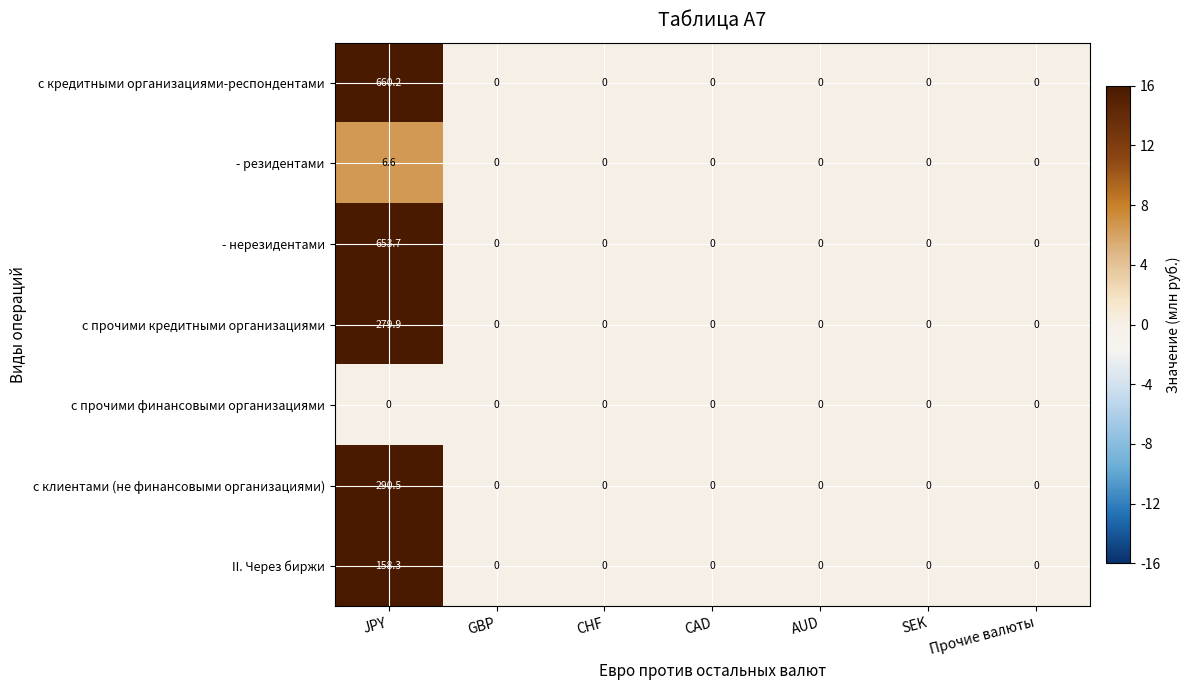

Which series has the largest total across all categories?

с кредитными организациями-респондентами